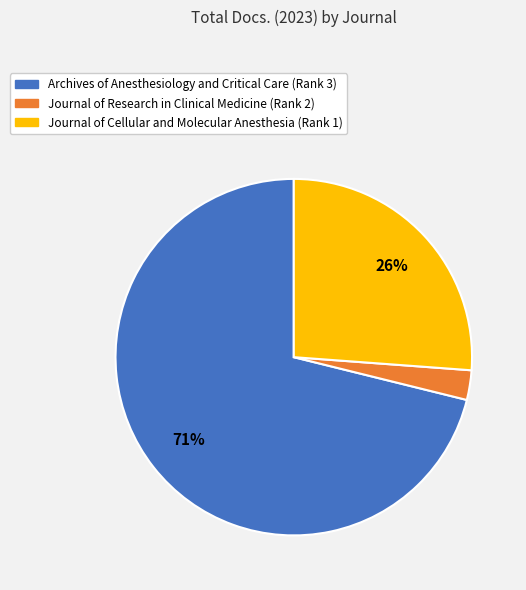

Is it true that Archives of Anesthesiology and Critical Care (Rank 3) is 83% of the pie?

False